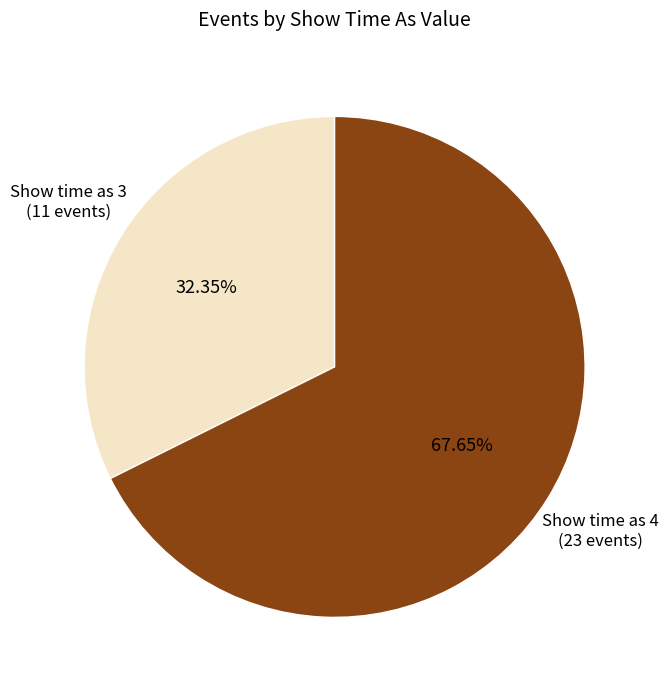

To the nearest percent, what percentage of the pie is Show time as 4?

68%